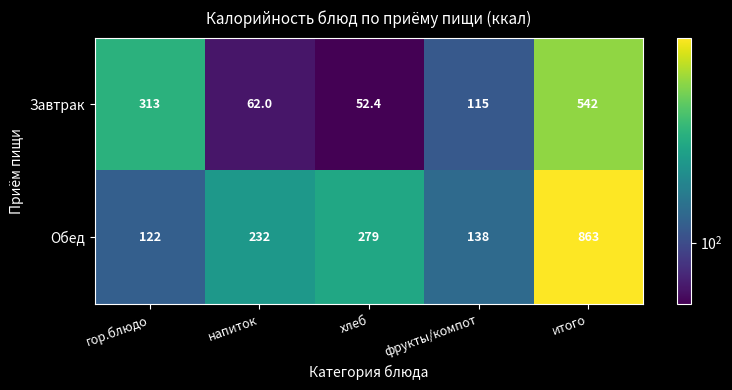

Rank the series by their average value, from highest to lowest.

Обед, Завтрак